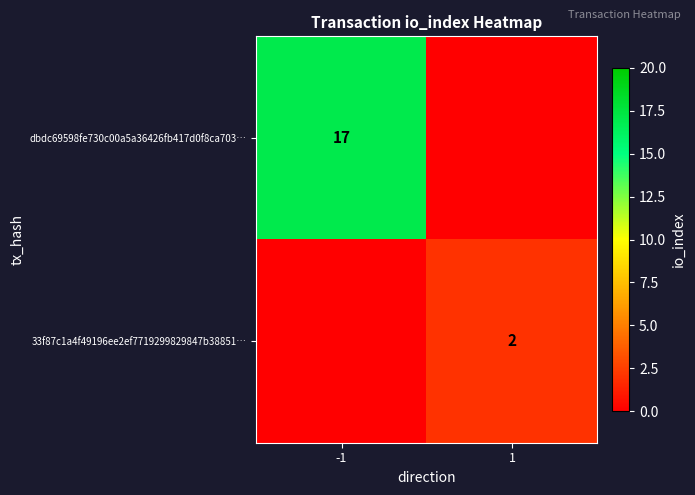

Is it true that dbdc69598fe730c00a5a36426fb417d0f8ca703… equals 4 at -1?

False